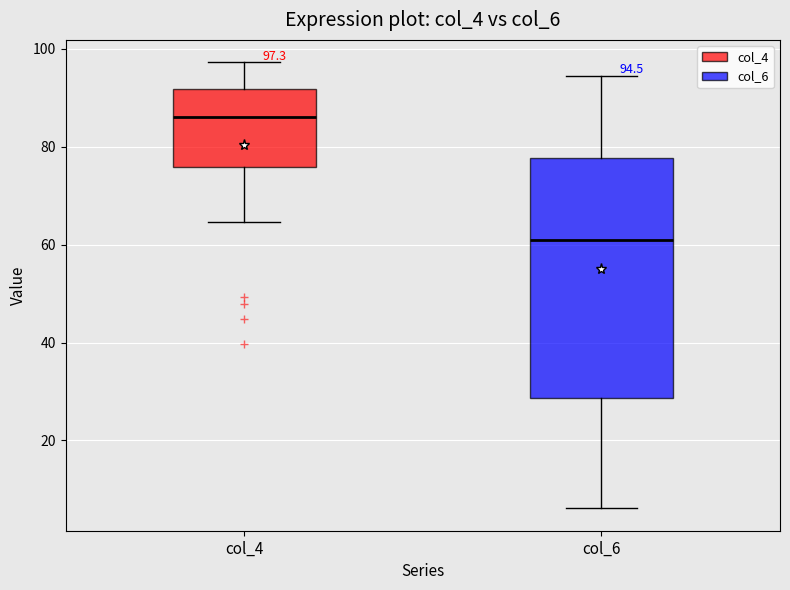

Comparing the boxes themselves (not the whiskers), which one is the tallest?

col_6